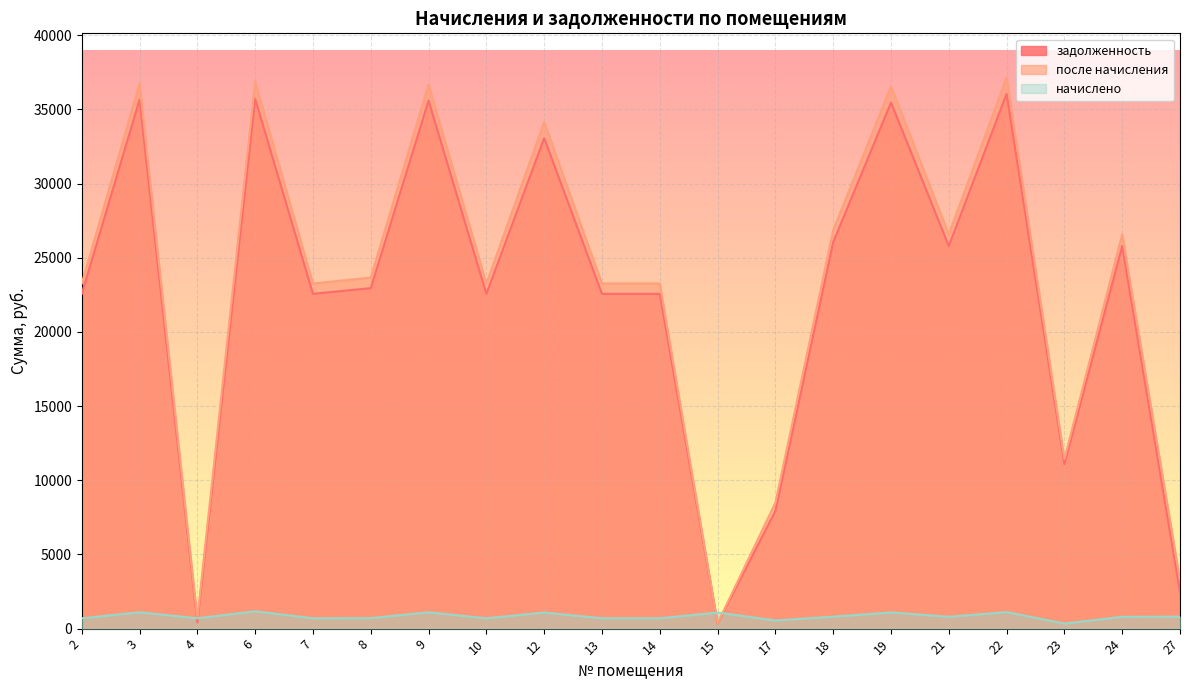

Which has a higher value, 10 or 19?

19